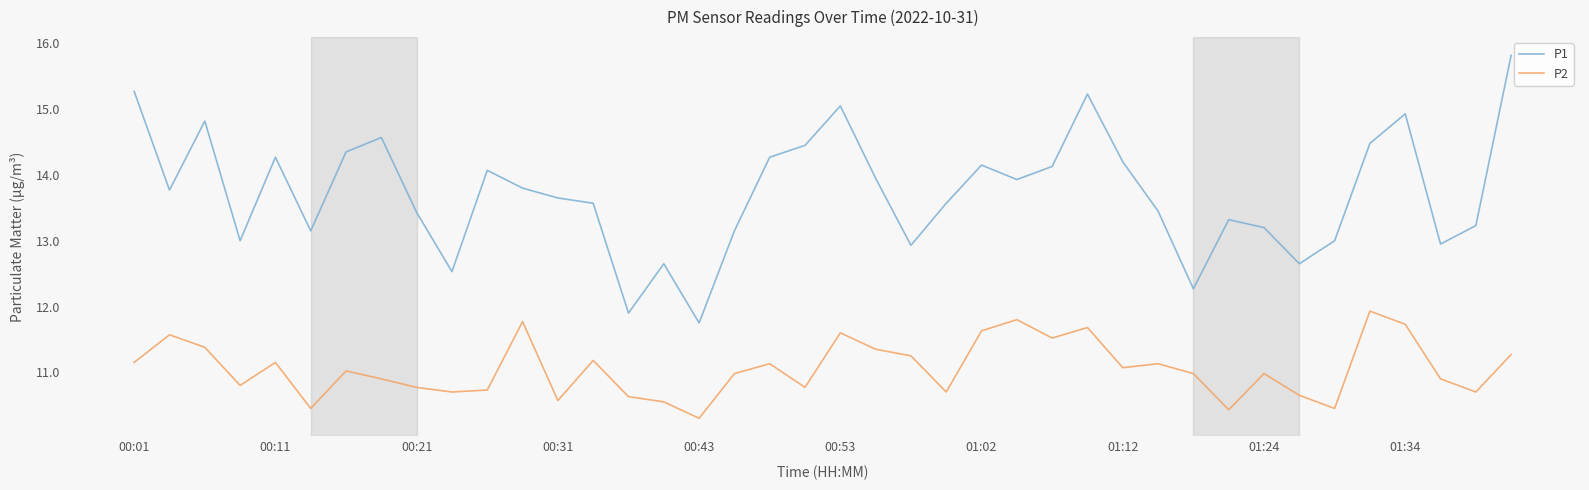

What is the smallest value displayed?

10.3